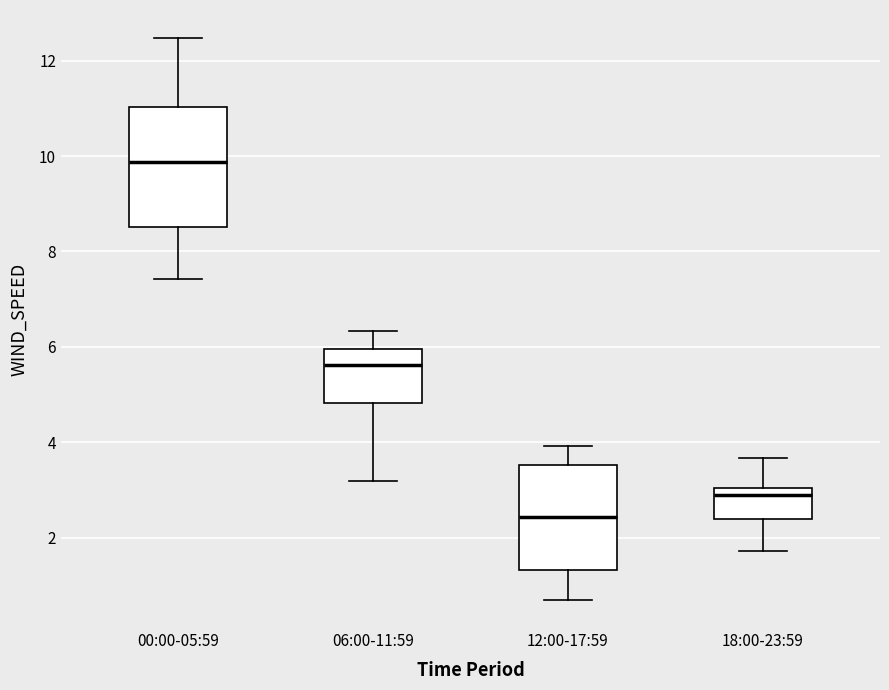

Which box has the highest median line?

00:00-05:59